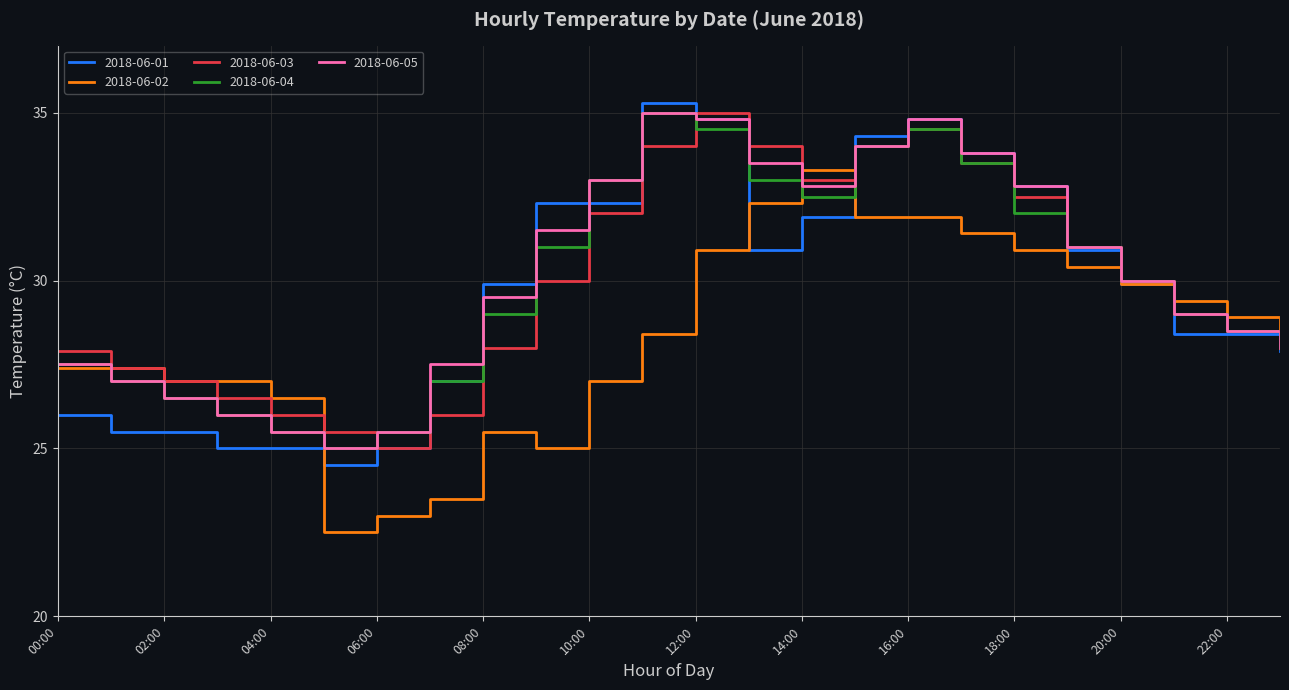

True or false: 2018-06-05 has more than 2 points higher than both neighbors.

False